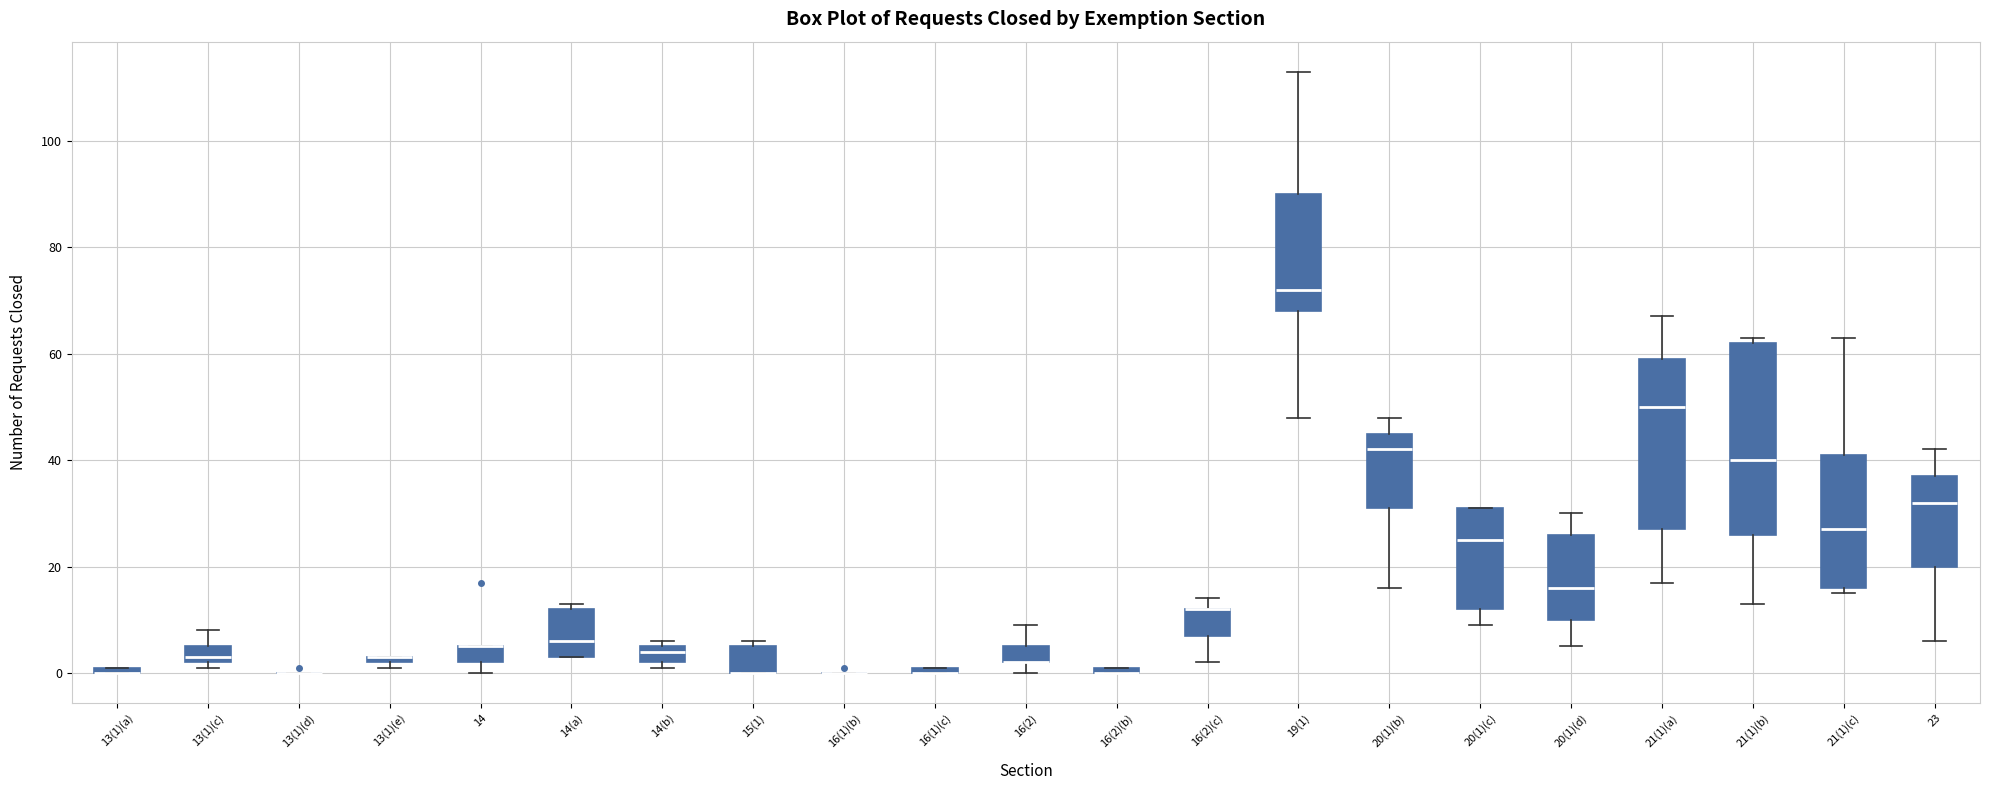

Where is the upper edge of the box for 20(1)(b) on the y-axis? The values are not printed on the chart, so give them approximately, as read against the axis.

46